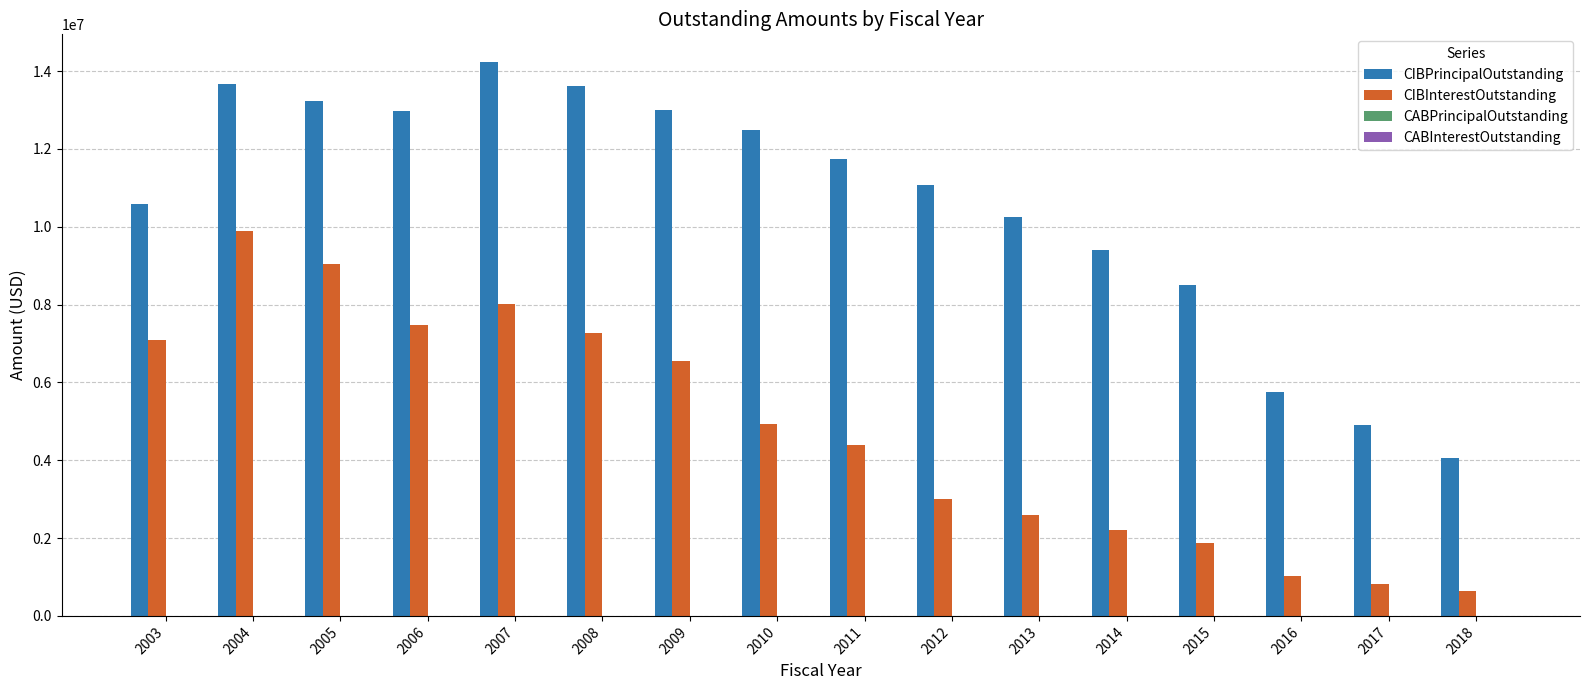

What value does the CIBInterestOutstanding series have at 2011?

4388730.0